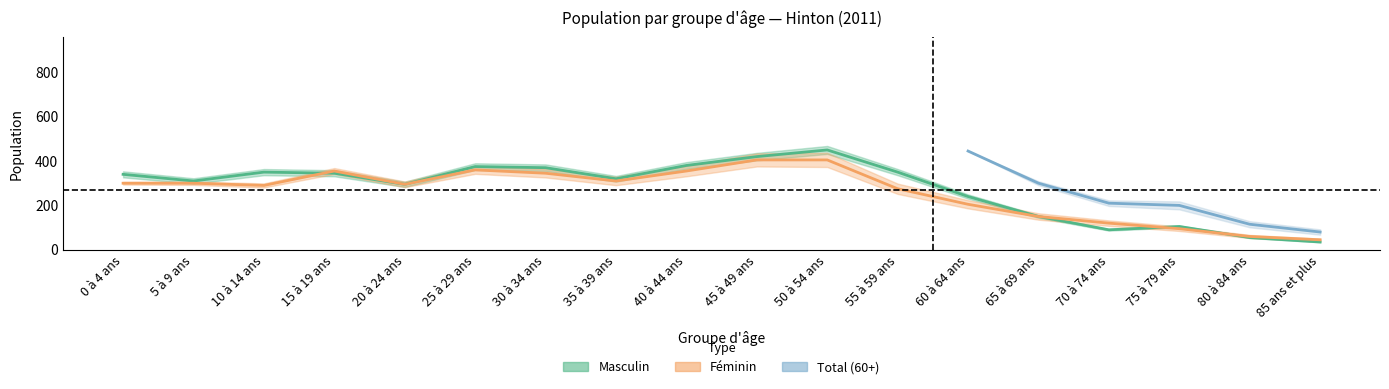

In Féminin, how many points are lower than both neighbors (excluding endpoints)?

3